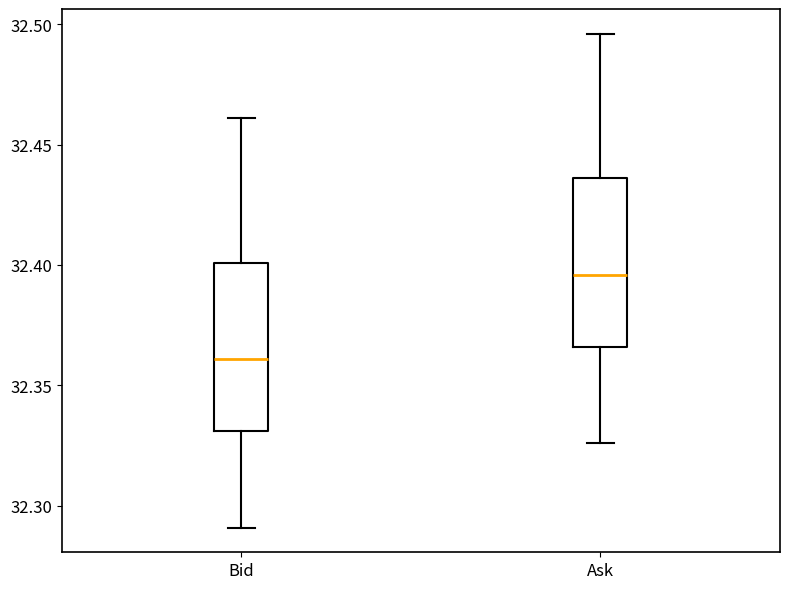

Reading left to right, read every box against the y-axis: the position of its median line, the range the box covers, and the ends of its whiskers. The values are not printed on the chart, so give them approximately, as read against the axis.

Bid: median 32.360, box 32.330 to 32.400, whiskers 32.290 to 32.460
Ask: median 32.395, box 32.365 to 32.435, whiskers 32.325 to 32.495